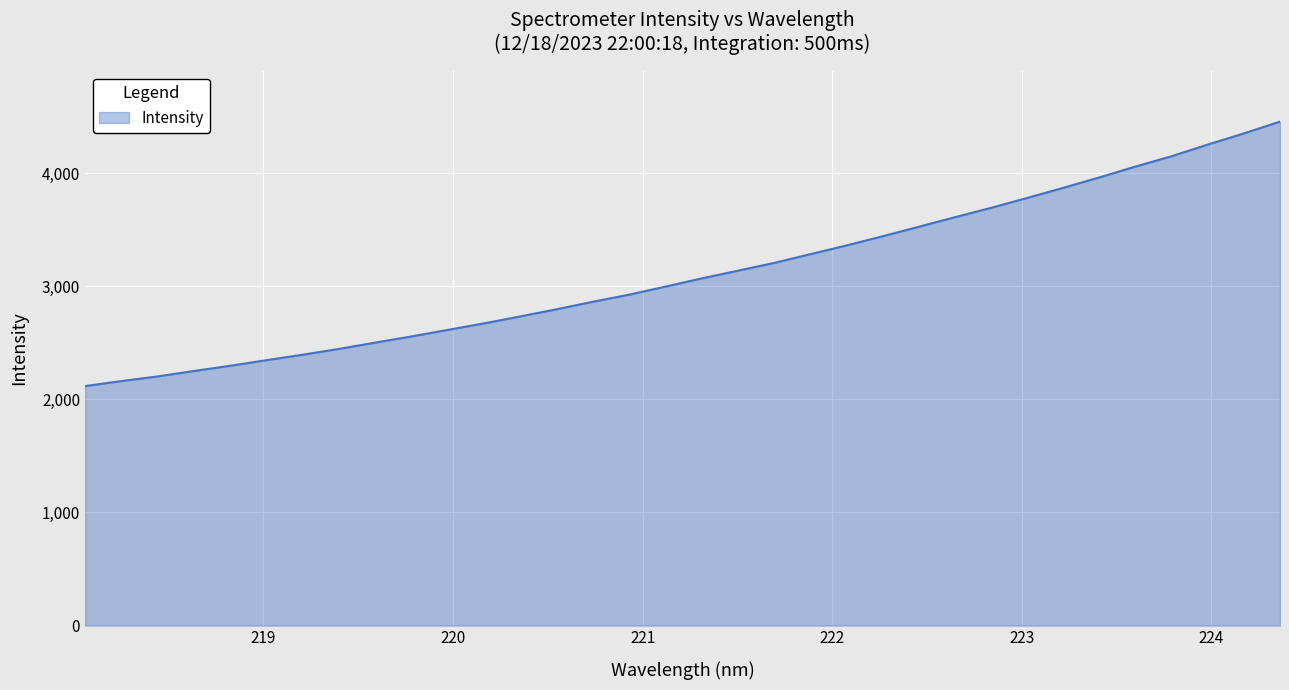

What is the difference between the maximum and minimum values?

2339.1